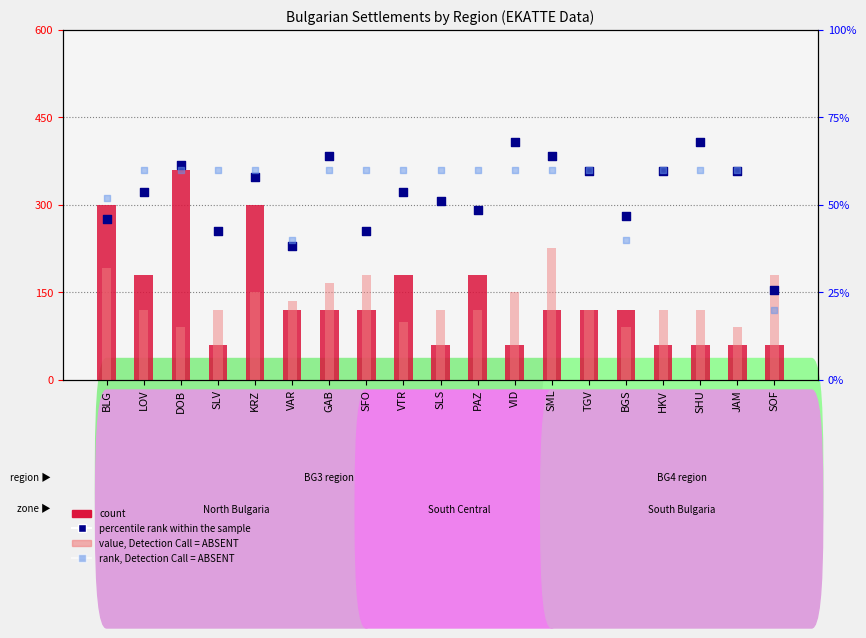

Which series reaches the maximum Y coordinate?

count